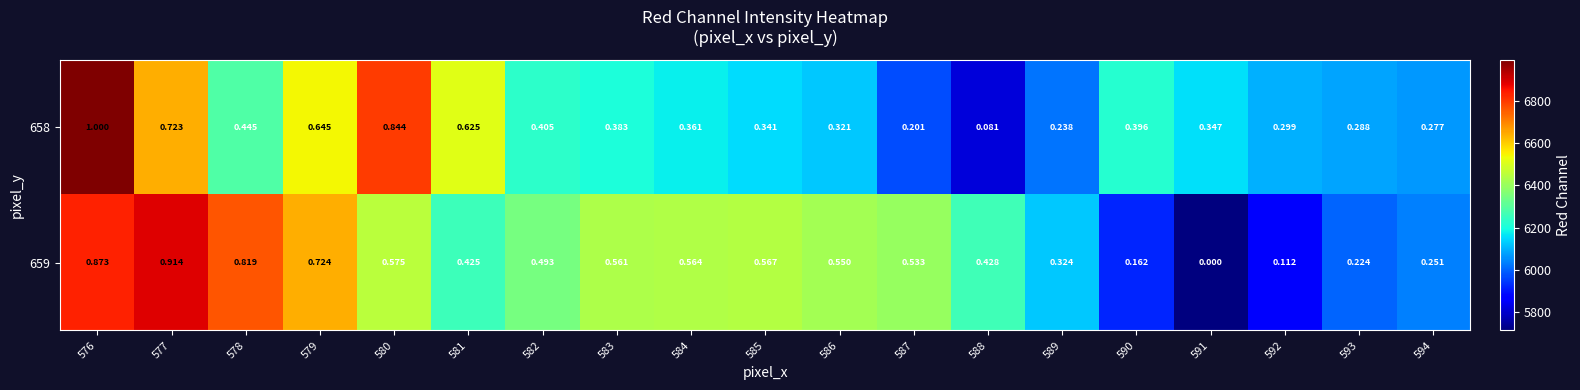

Is the value of 659 at 583 greater than the value of 658 at 589?

Yes